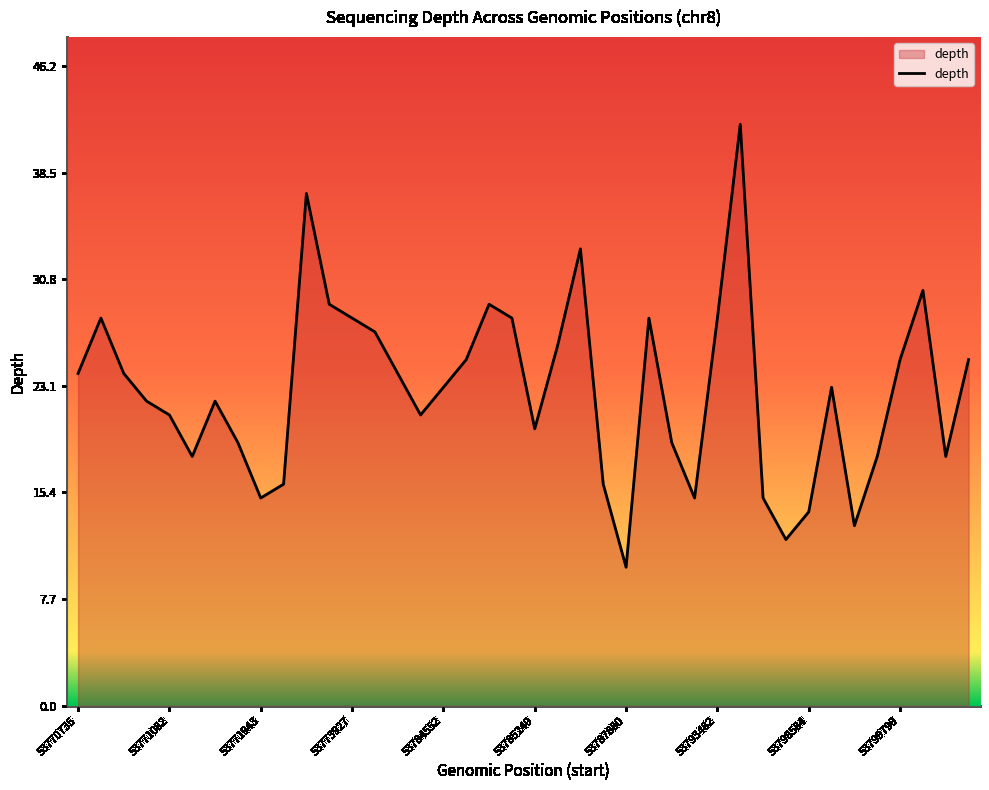

What is the difference between the maximum and minimum values?

32